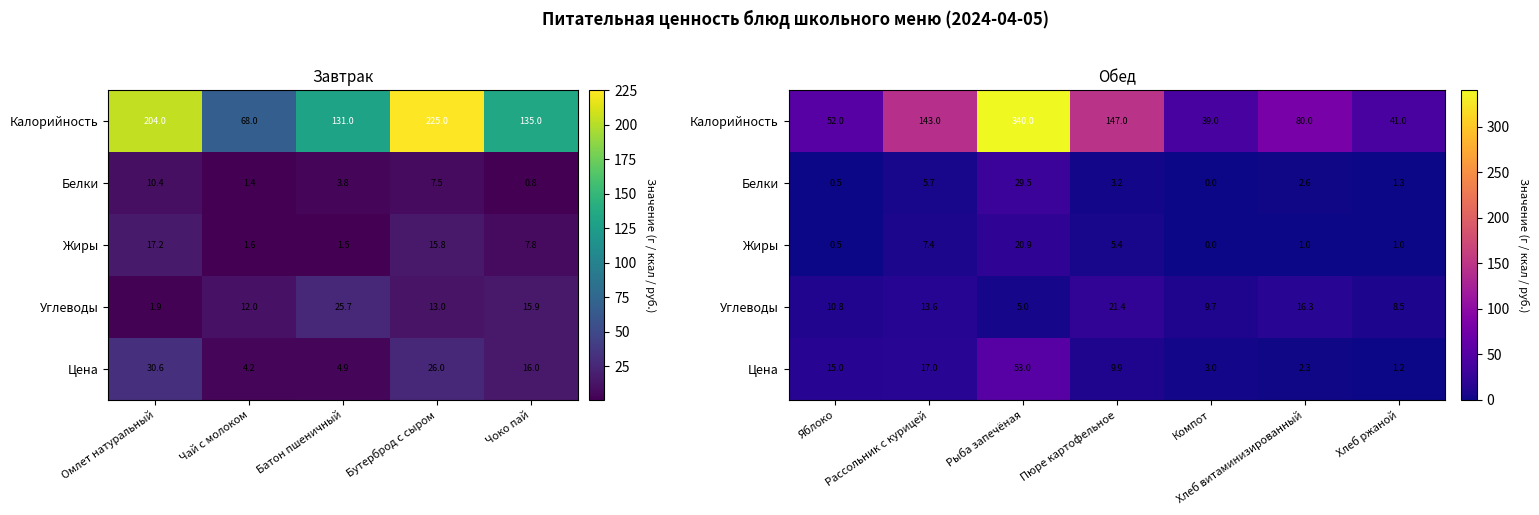

Where does the Углеводы series first go above 10?

Яблоко